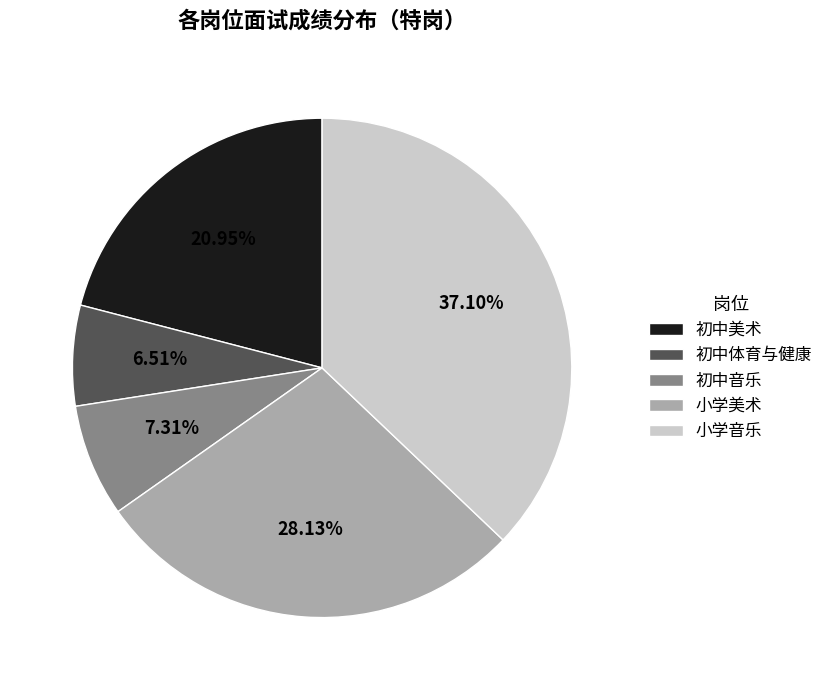

How many segments does this pie chart have?

5